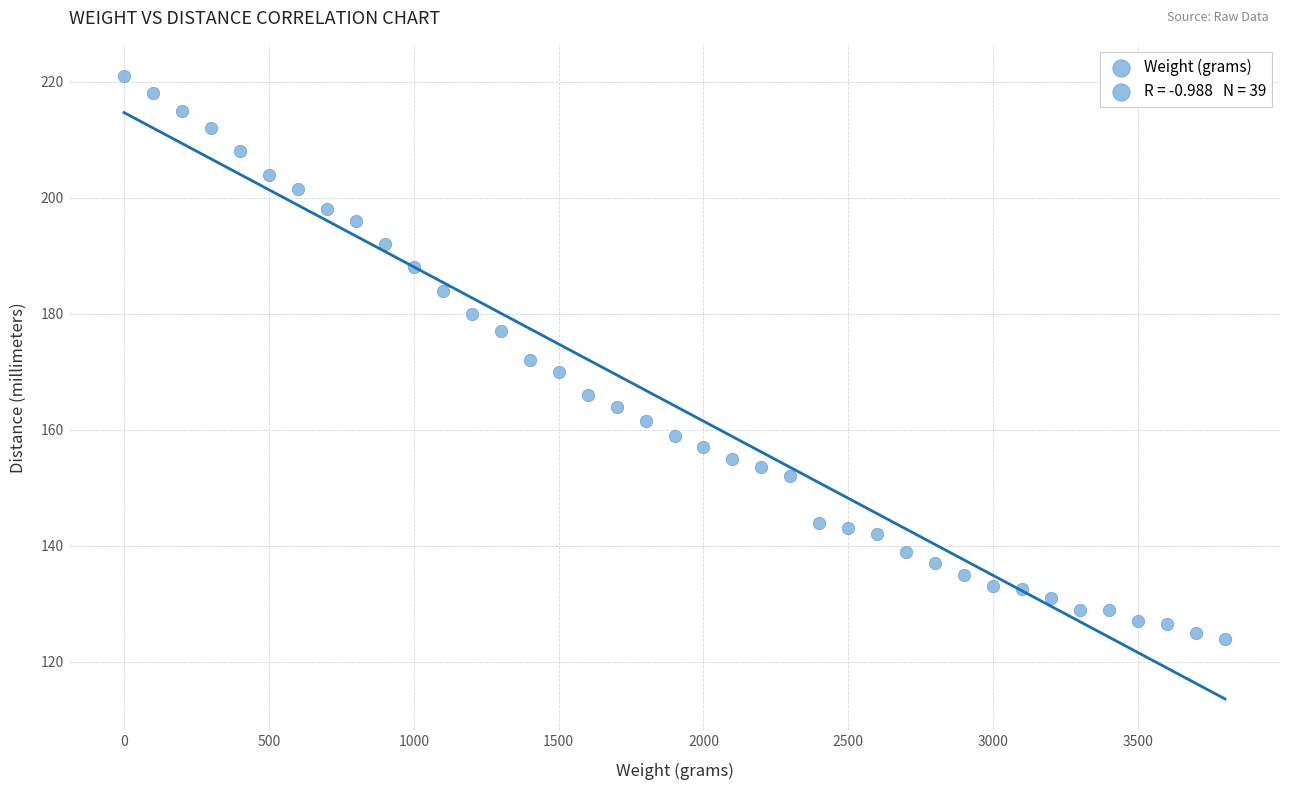

What is the range of Y values (max minus min)?

97.0